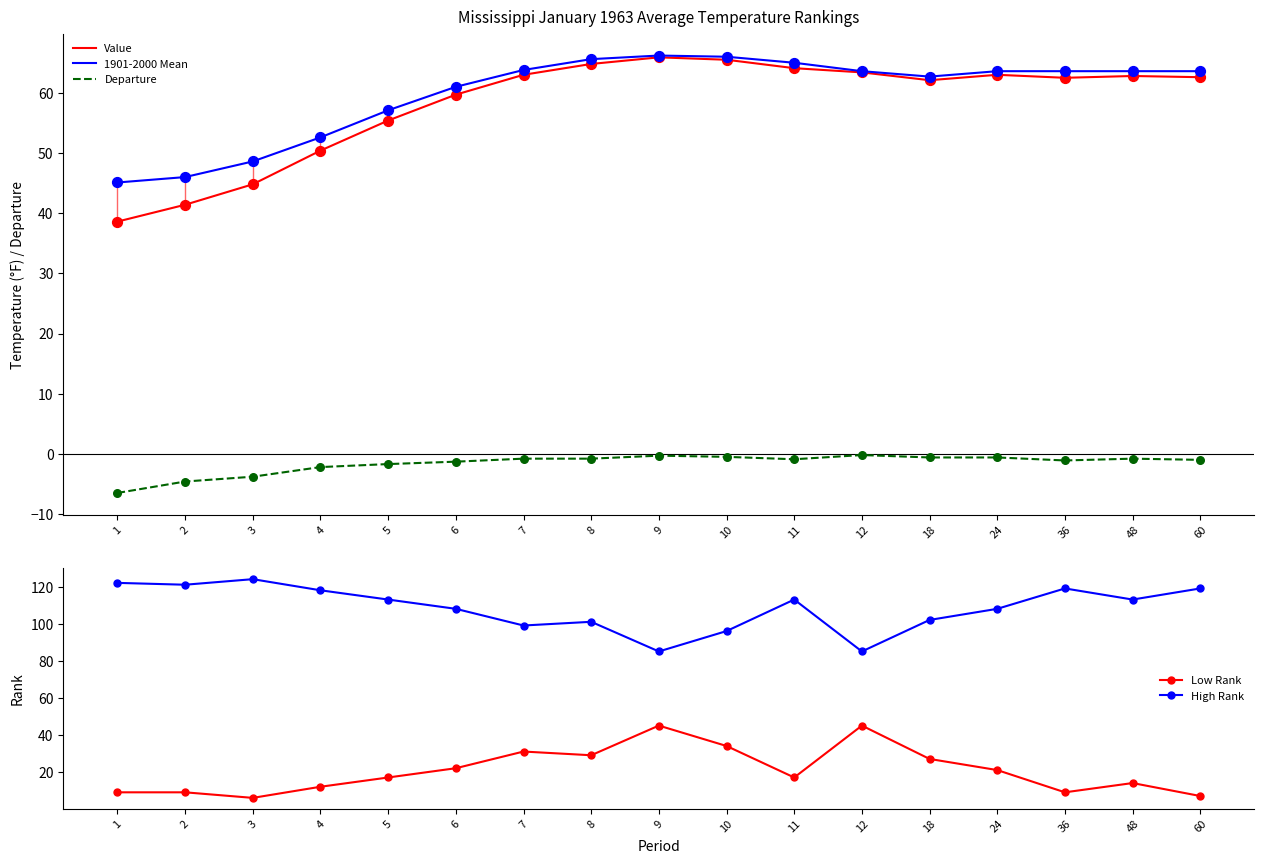

What is the total value across all series at 24?

255.0